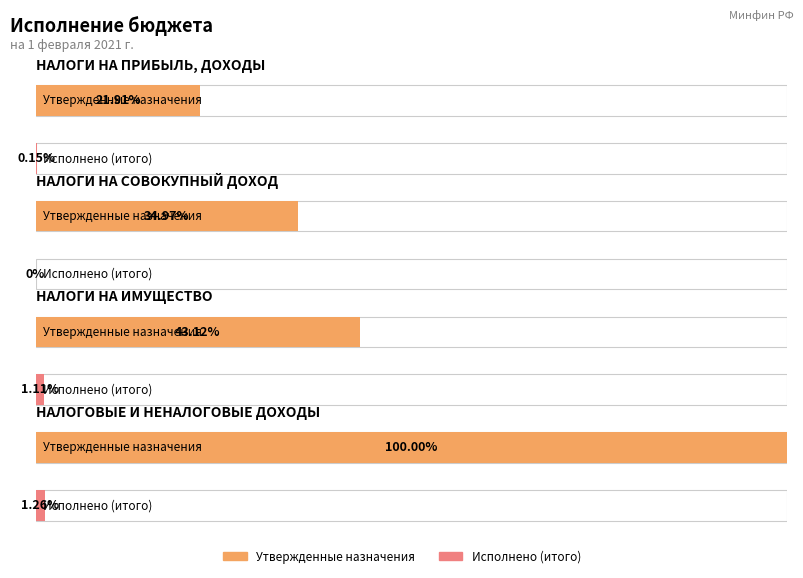

Rank the series by their maximum value, from highest to lowest.

Утвержденные бюджетные назначения, Исполнено (итого)